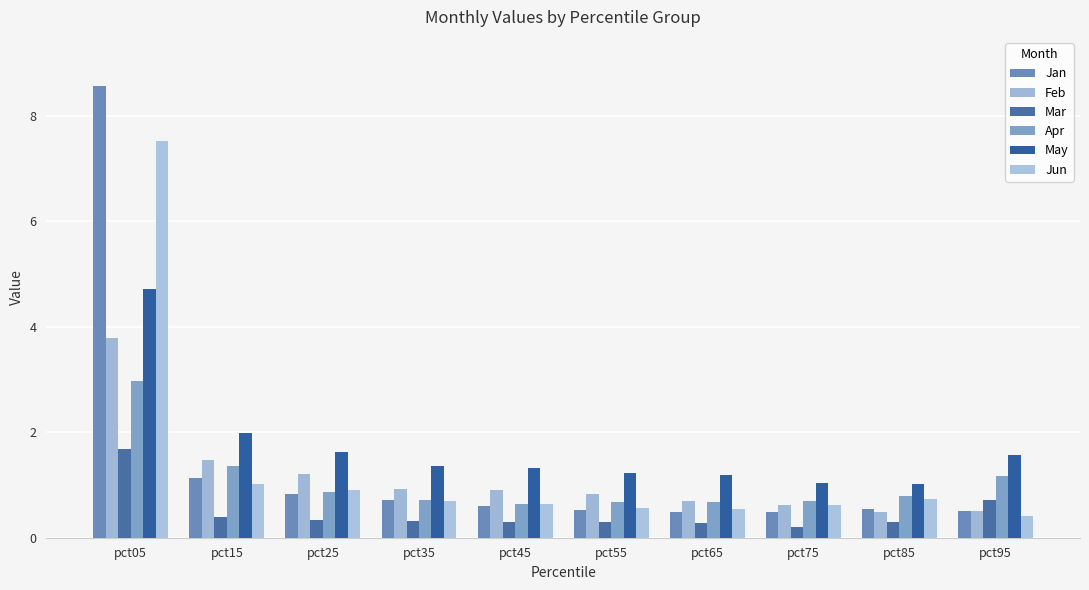

What is the sum of the Jun values at pct55 and pct25?

1.5